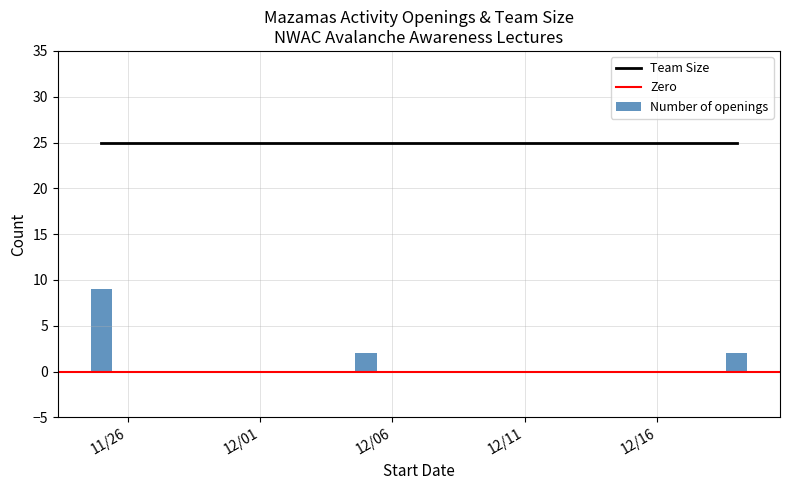

What is the difference between the maximum and second lowest values in the Number of openings series?

7